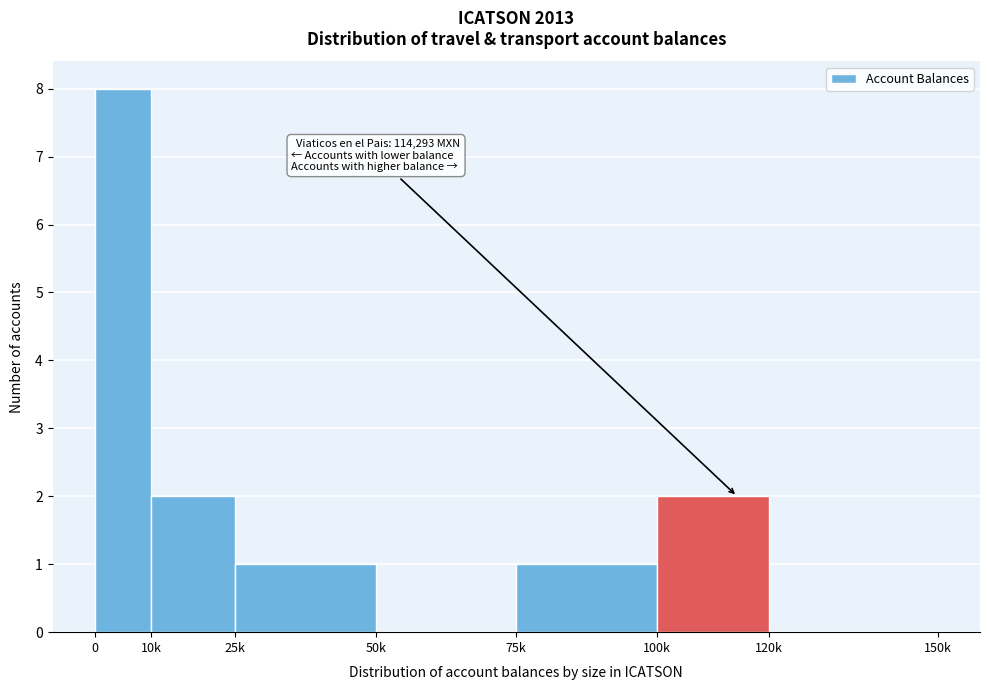

Reading right to left, extract all data points from this chart.

120k=0	100k=2	75k=1	50k=0	25k=1	10k=2	0=8